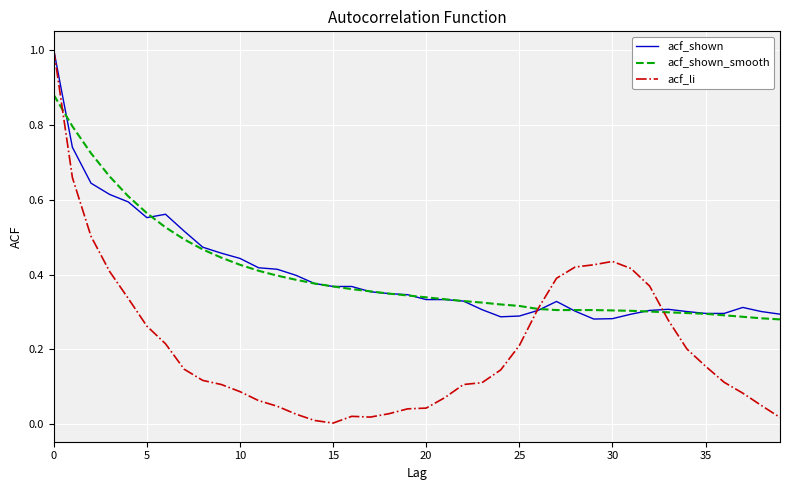

Which series has the largest range (max minus min)?

acf_li